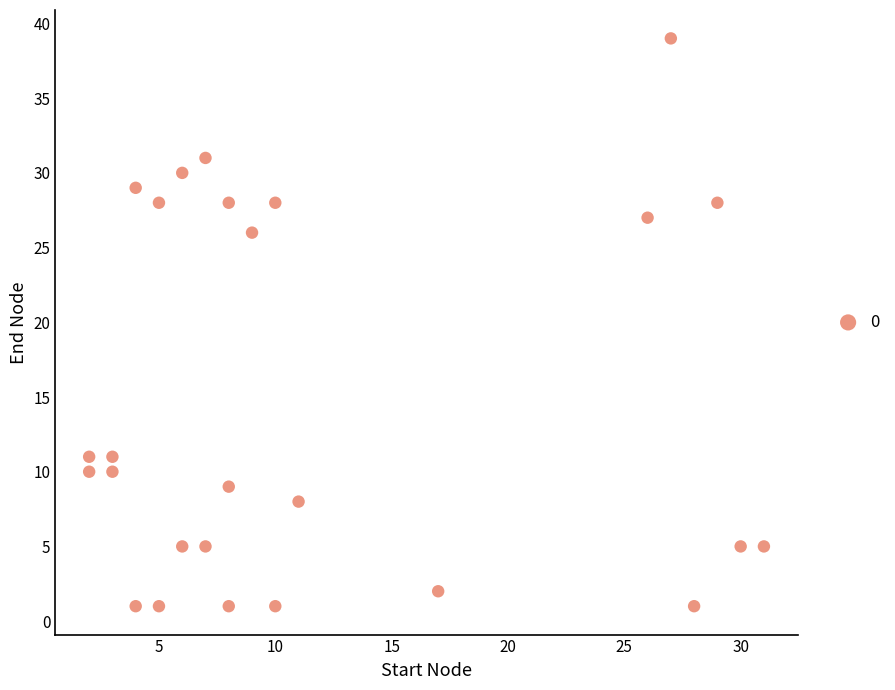

What is the range of Y values (max minus min)?

38